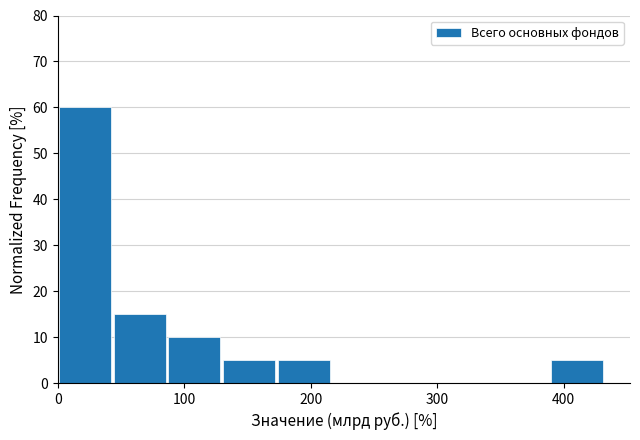

Reading left to right, list every bar in this chart as the range it spans on the x-axis followed by its height. Neither the bar edges nor the heights are printed on the chart, so give them approximately, as read against the axes.

0 to 40: 60
40 to 90: 15
90 to 130: 10
130 to 170: 5
170 to 220: 5
220 to 260: 0
260 to 300: 0
300 to 350: 0
350 to 390: 0
390 to 430: 5